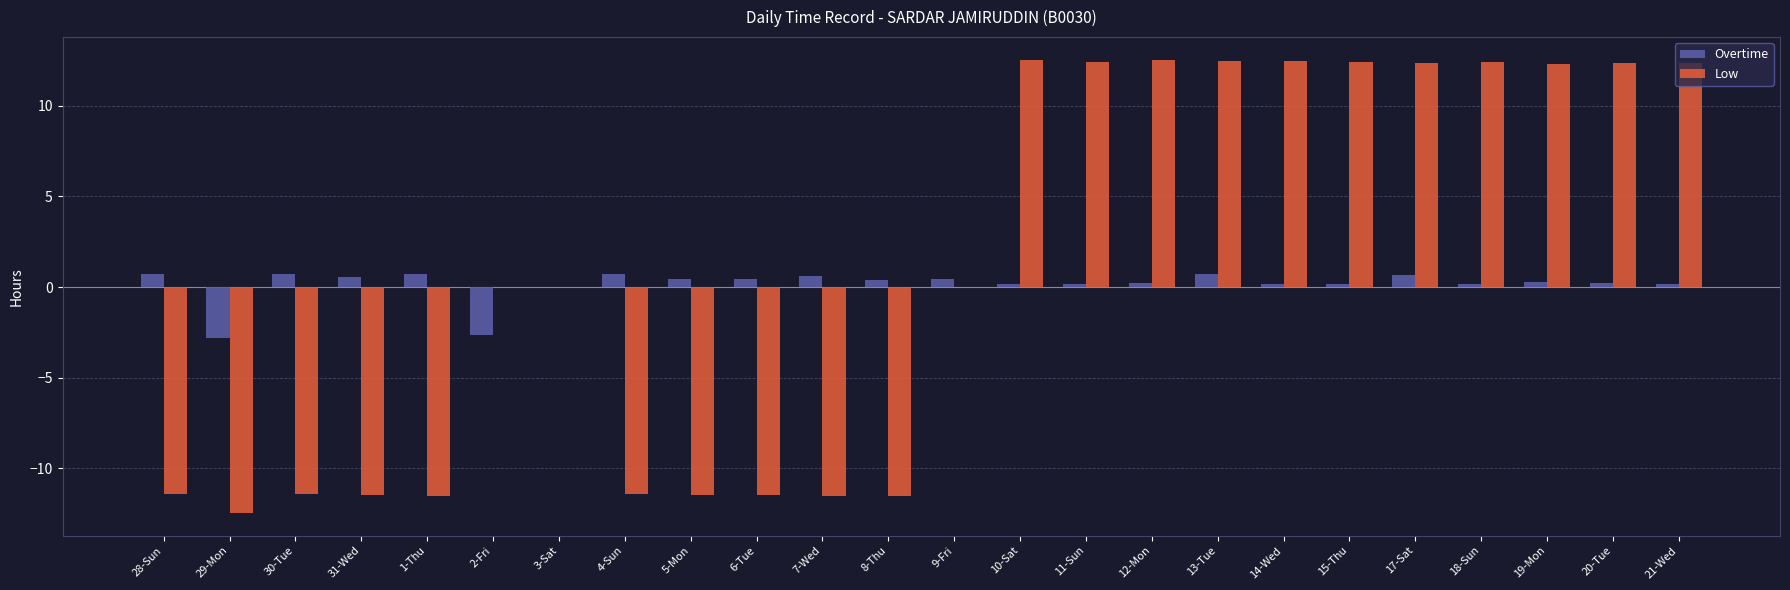

What is the total value across all series at 17-Sat?

13.0